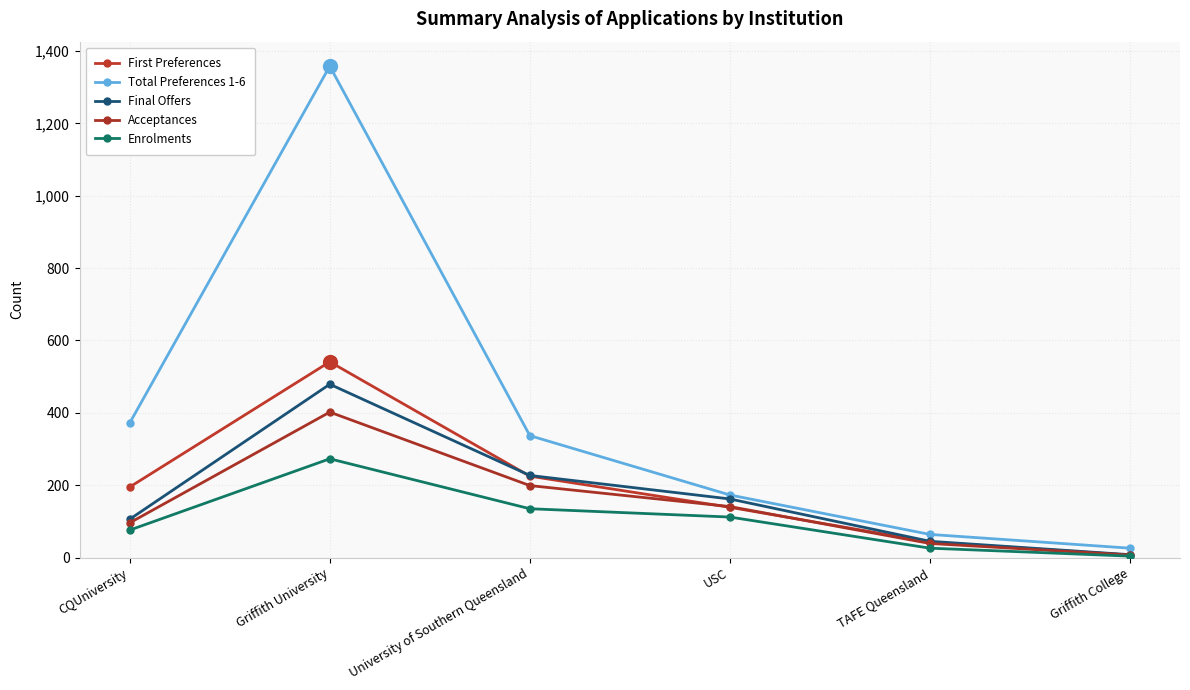

What is the maximum value shown in the chart?

1358